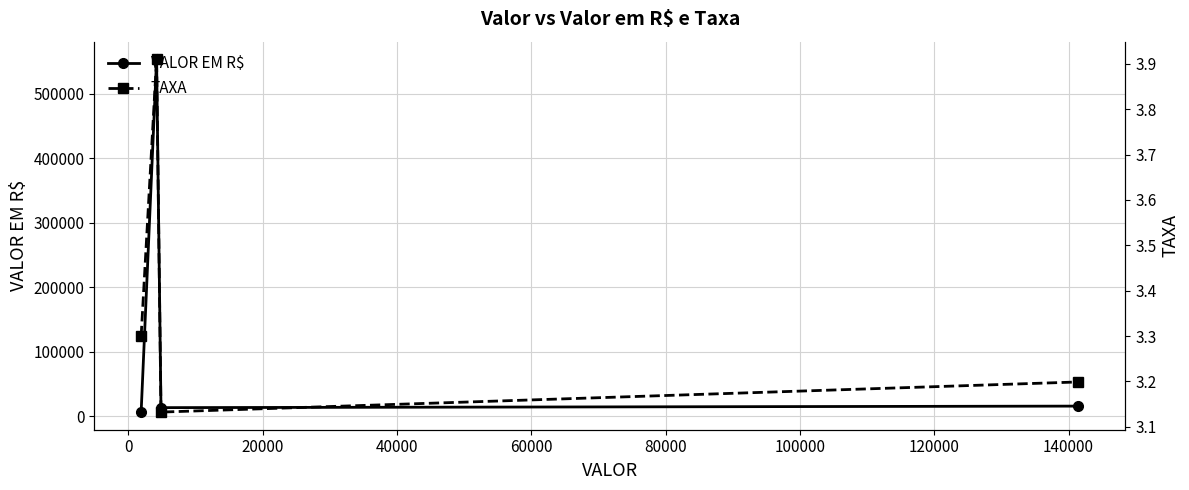

Which series has the largest total across all categories?

VALOR EM R$